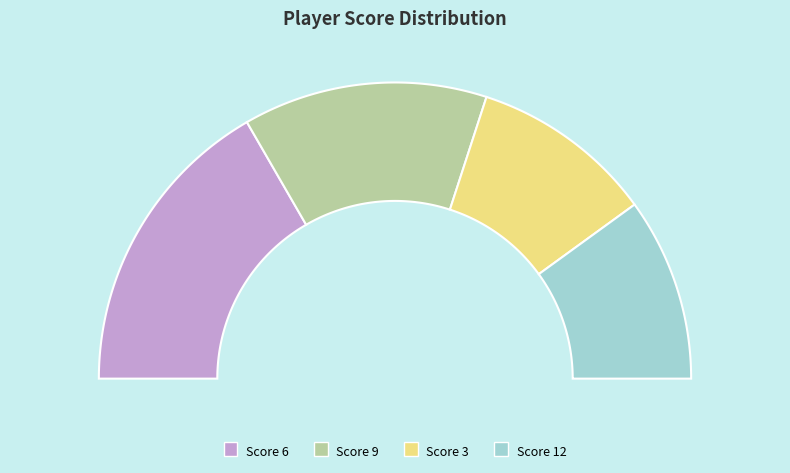

Which slice is the smallest?

3